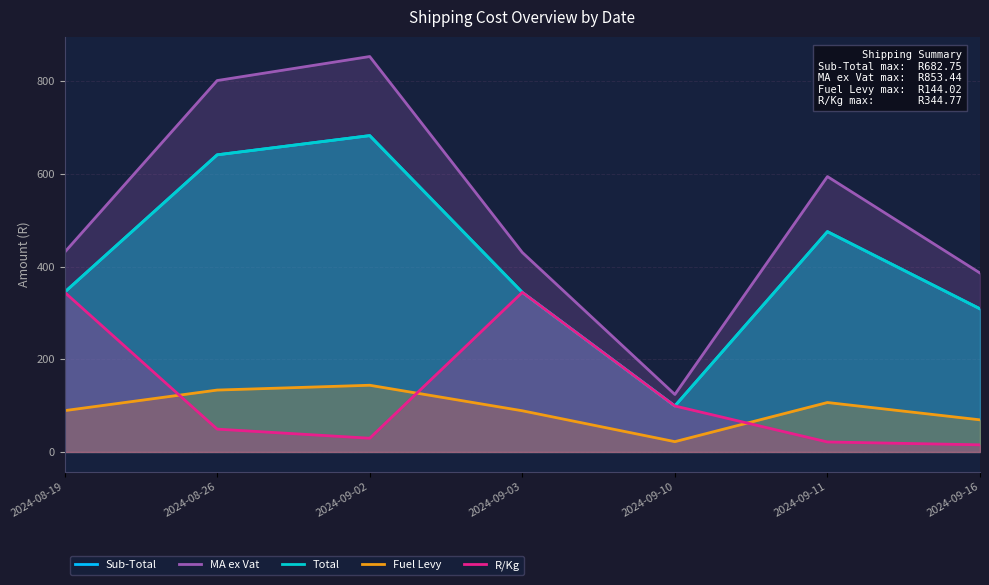

True or false: MA ex Vat has a value of 1040.5 at 2024-09-11.

False